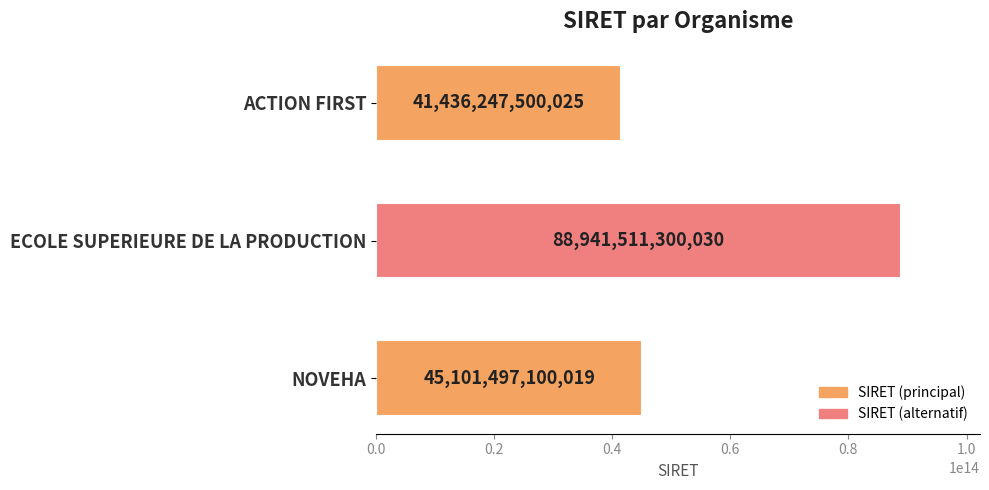

Where is the data nearest to the value 65188879400027?

NOVEHA